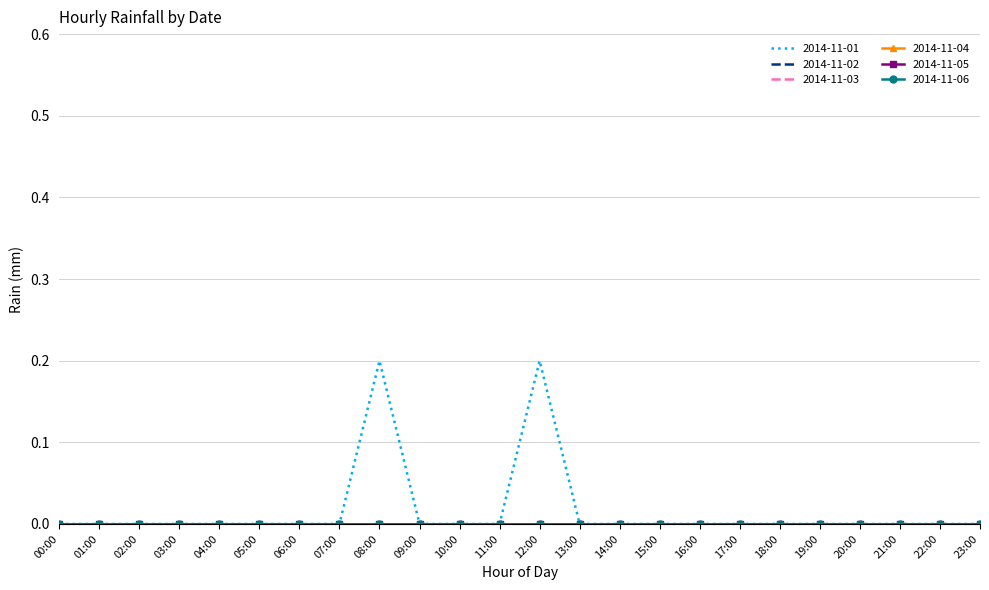

Which series has the largest total across all categories?

2014-11-01